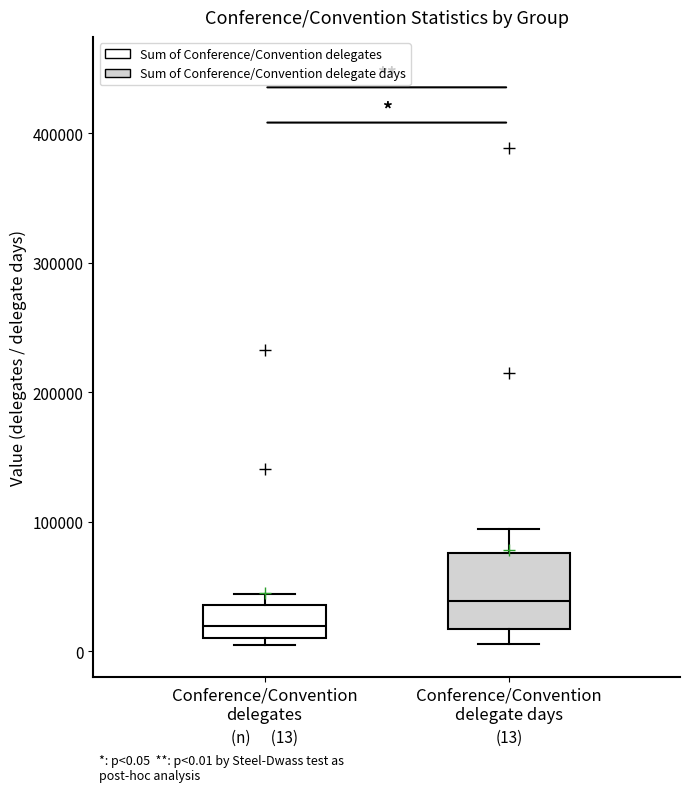

Which box has the highest median line?

Conference/Convention delegate days